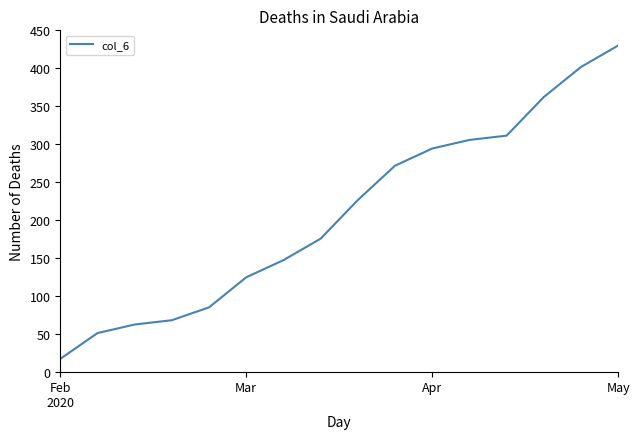

What is the smallest value displayed?

17.0